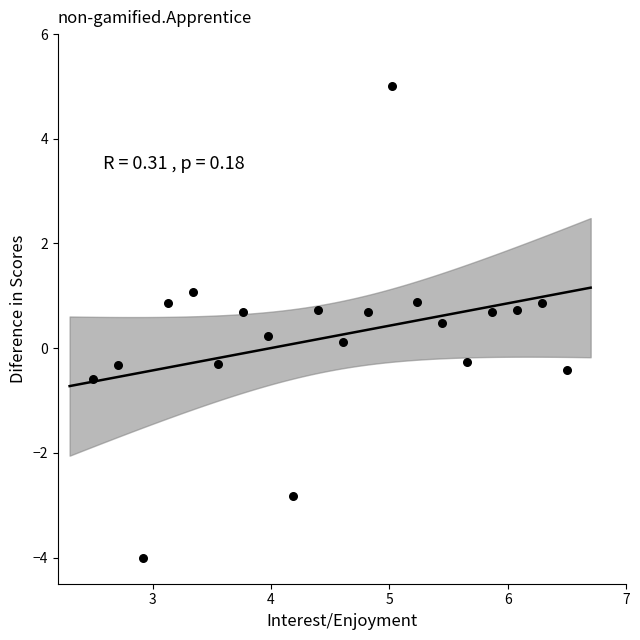

What is the range of X values (max minus min)?

4.0